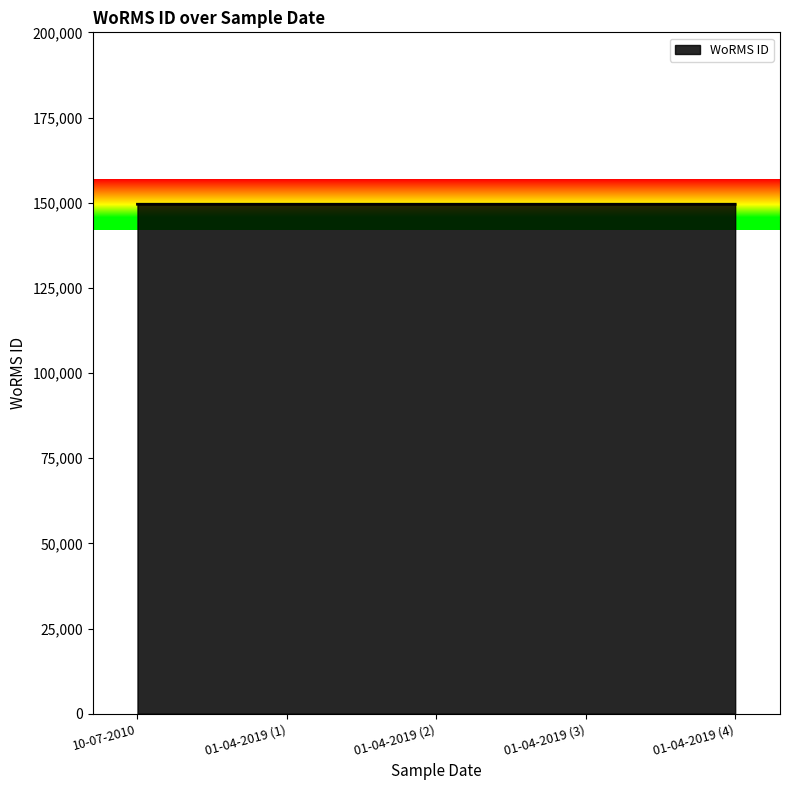

How many series are shown in this chart?

1